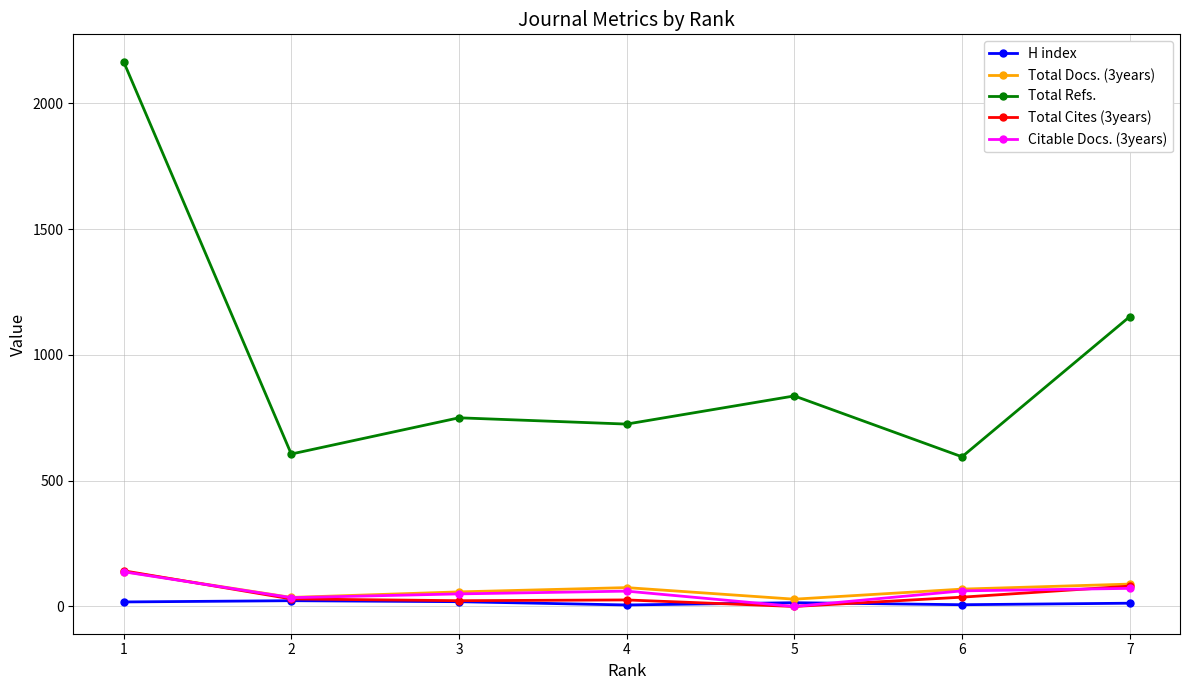

True or false: Total Refs. and Citable Docs. (3years) intersect in this chart.

False